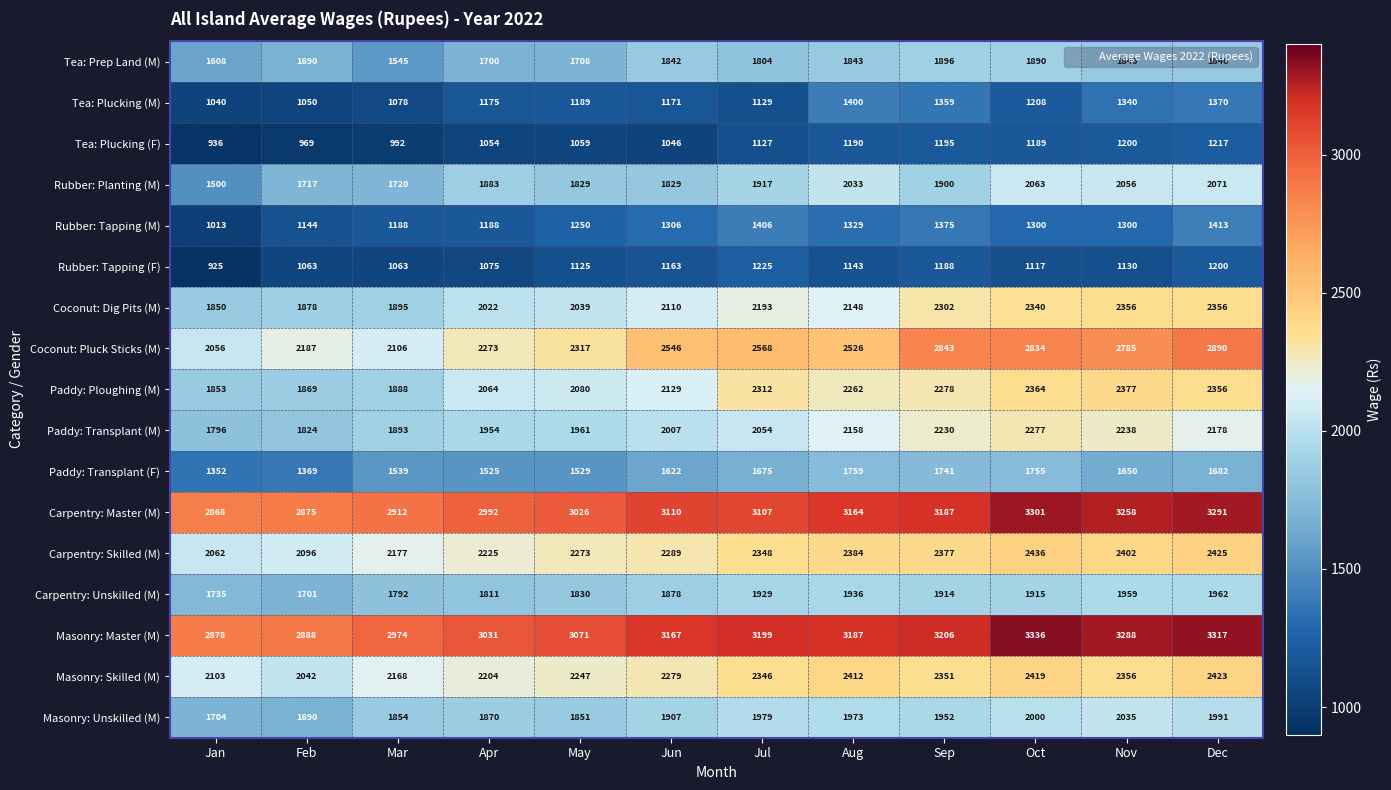

At how many categories does at least one series exceed 1521?

12